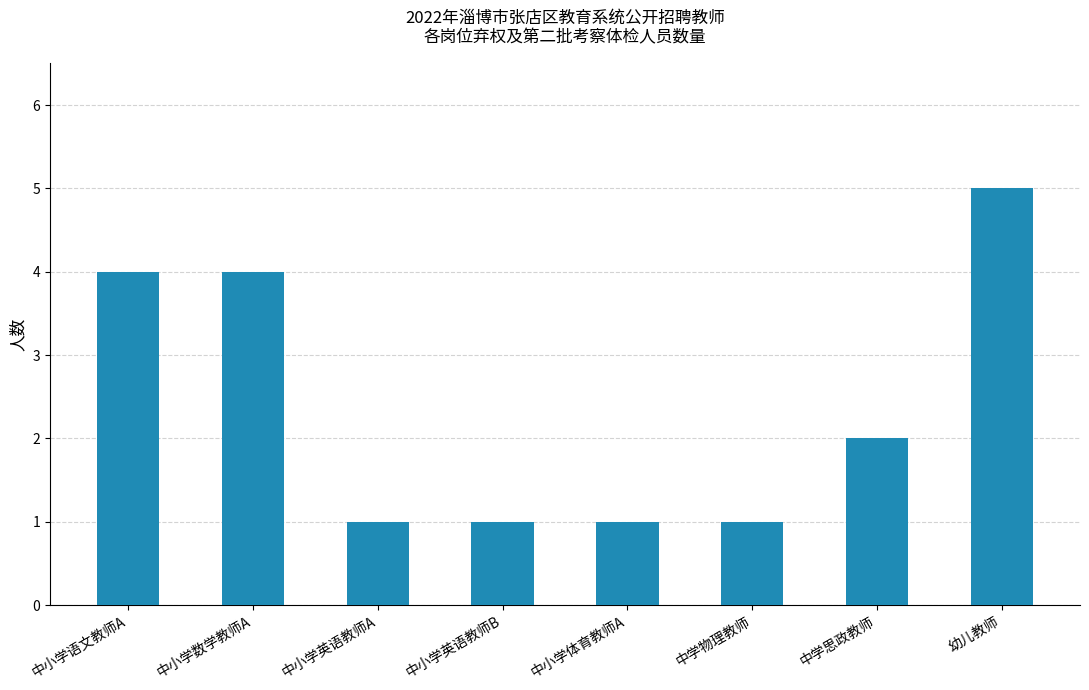

Which label corresponds to the largest value in the chart?

幼儿教师